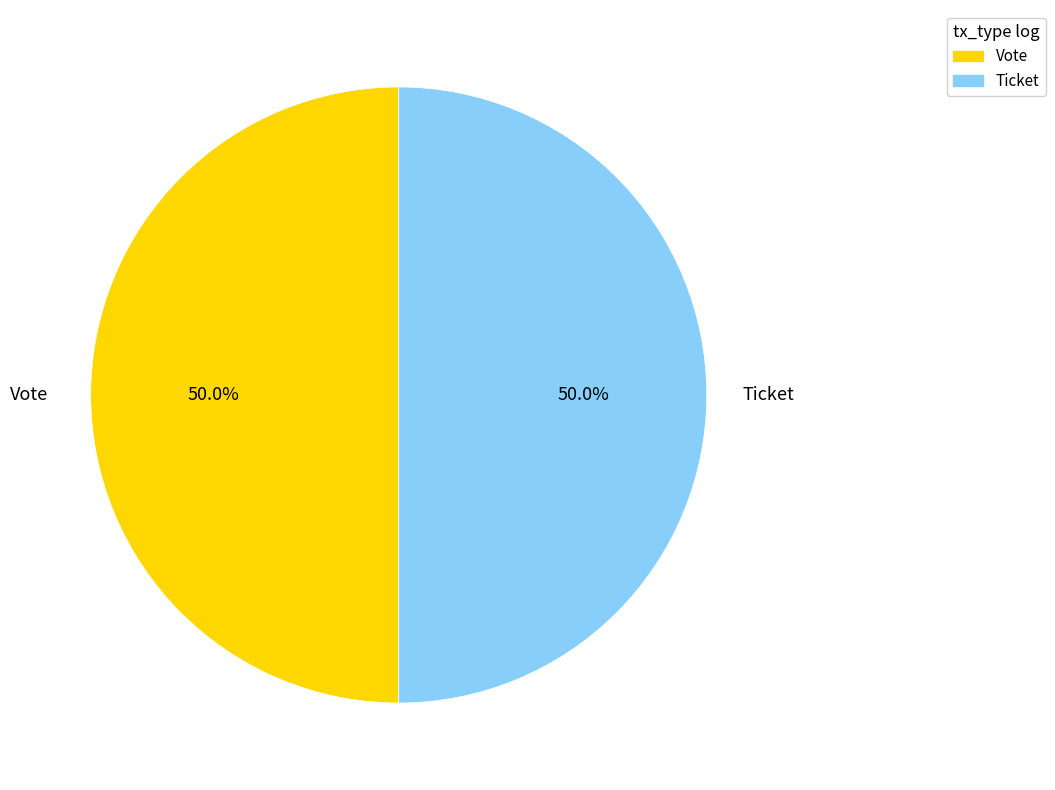

Approximately how many times larger is the value at Ticket compared to Vote?

1.0